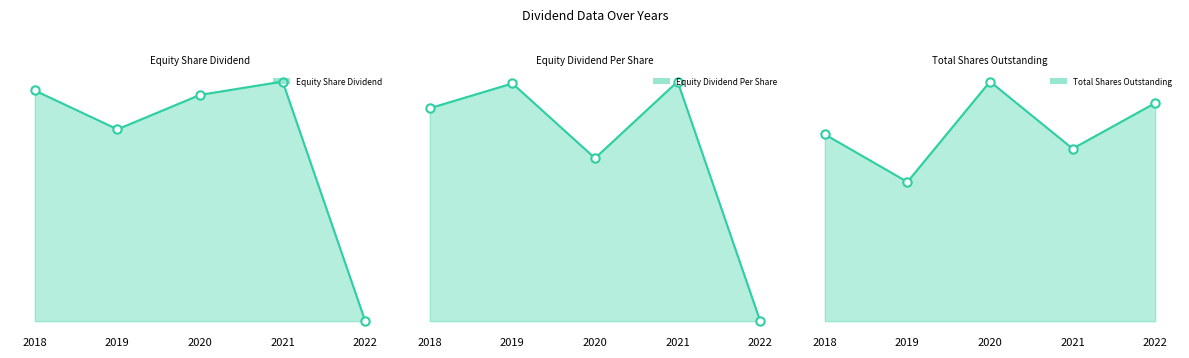

Read the Equity Dividend Per Share_line value at 2019.

11.3